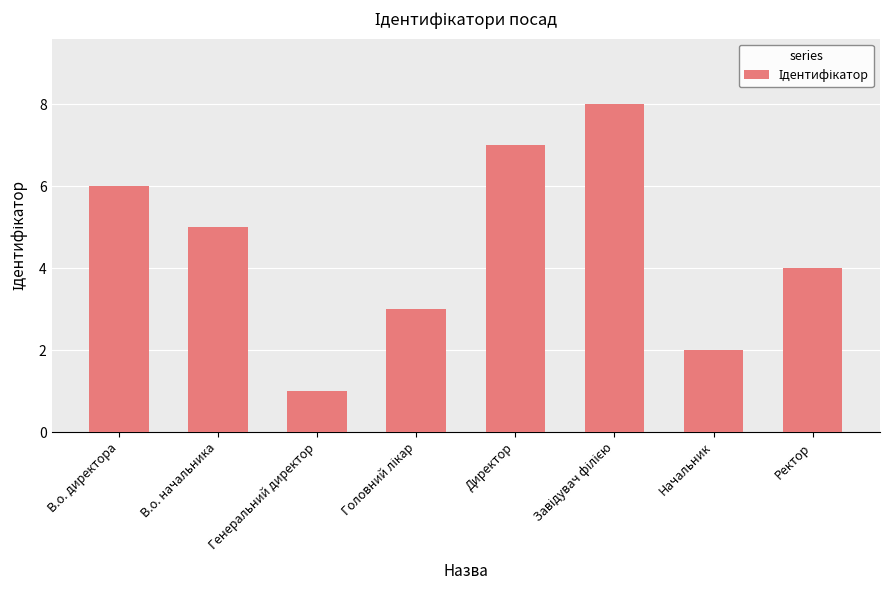

The chart shows a value of 5 at В.о. начальника. True or false?

True